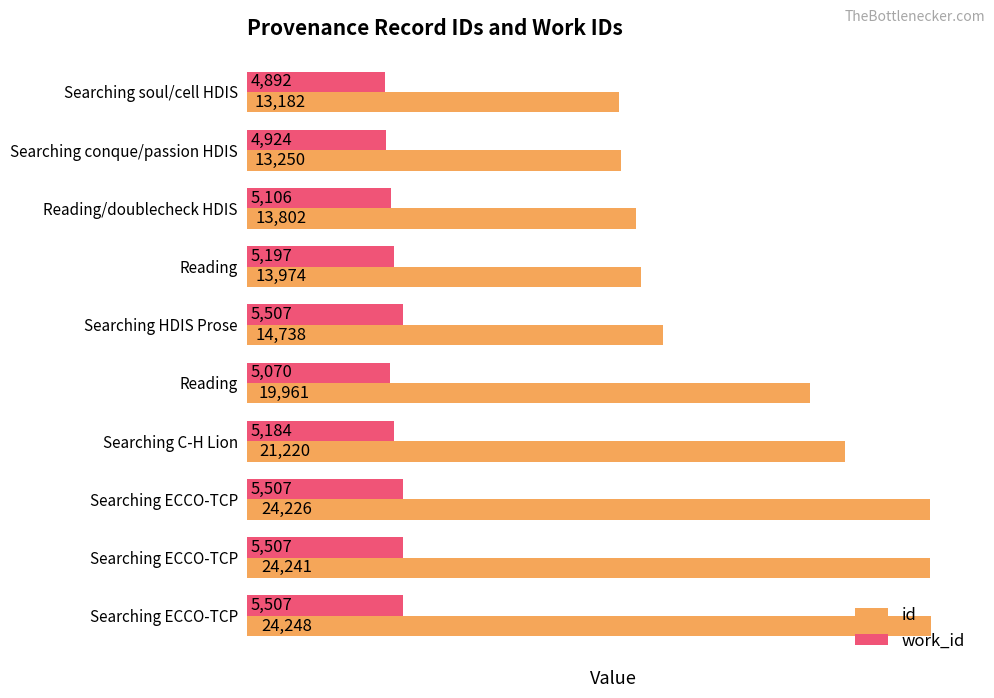

Reading left to right, transcribe all the data shown in this chart.

id: 0=13182	1=13250	2=13802	3=13974	4=14738	5=19961	6=21220	7=24226	8=24241	9=24248
work_id: 0=4892	1=4924	2=5106	3=5197	4=5507	5=5070	6=5184	7=5507	8=5507	9=5507